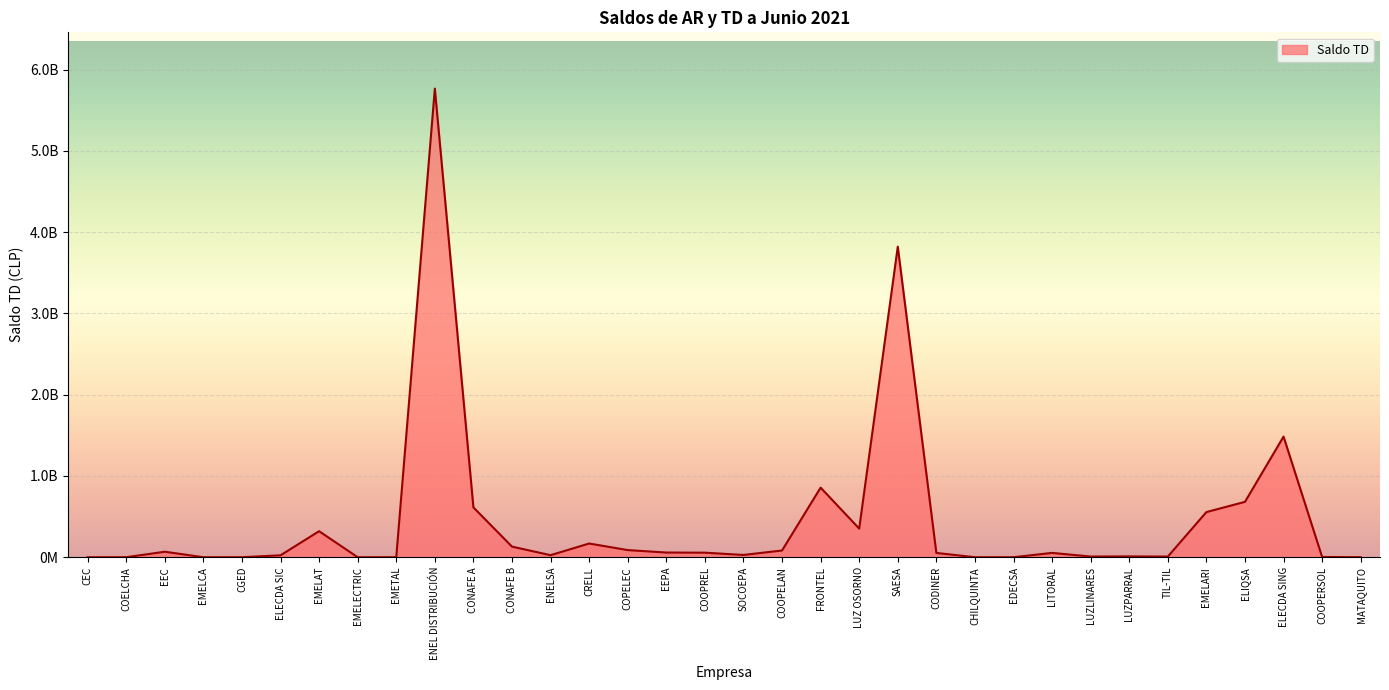

Count the number of categories in the chart.

34